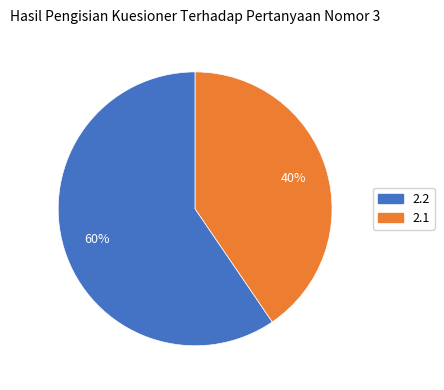

Is it true that 2.2 is 60% of the pie?

True